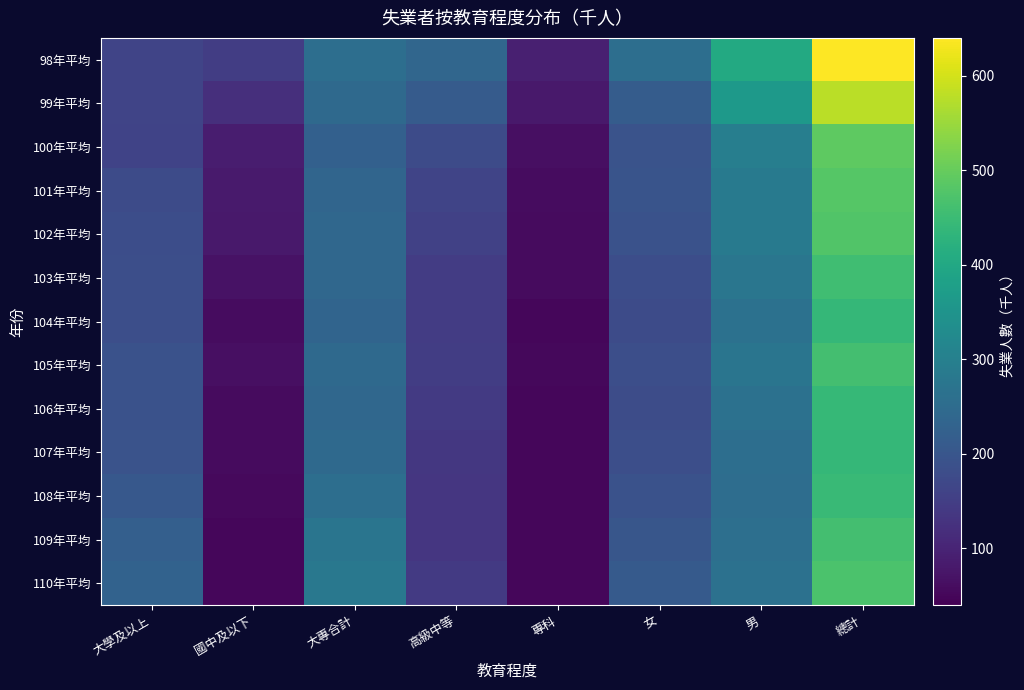

What is the spread (max minus min) of values at 專科?

42